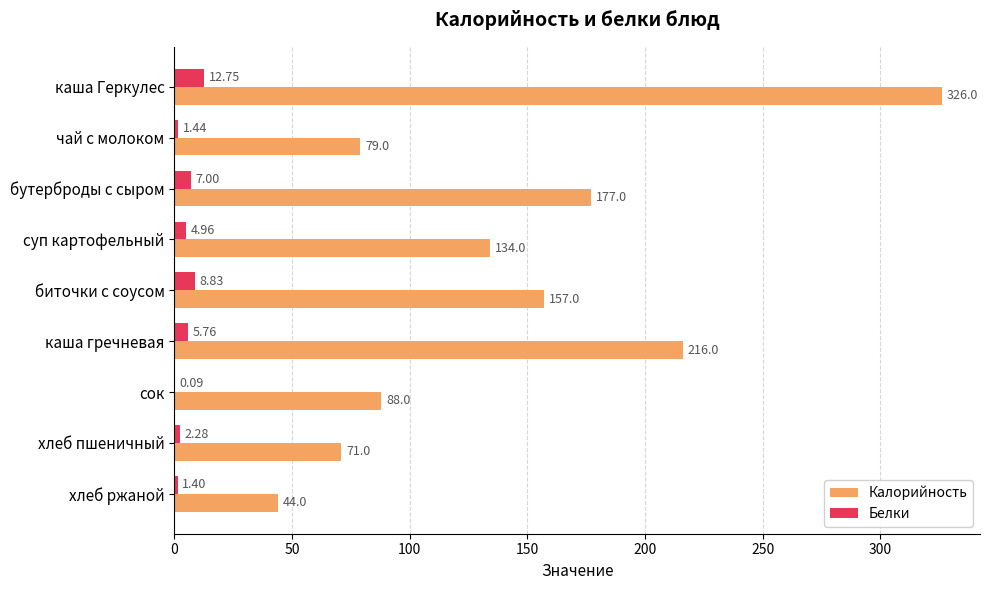

Which category has the highest value in the Калорийность series?

каша Геркулес